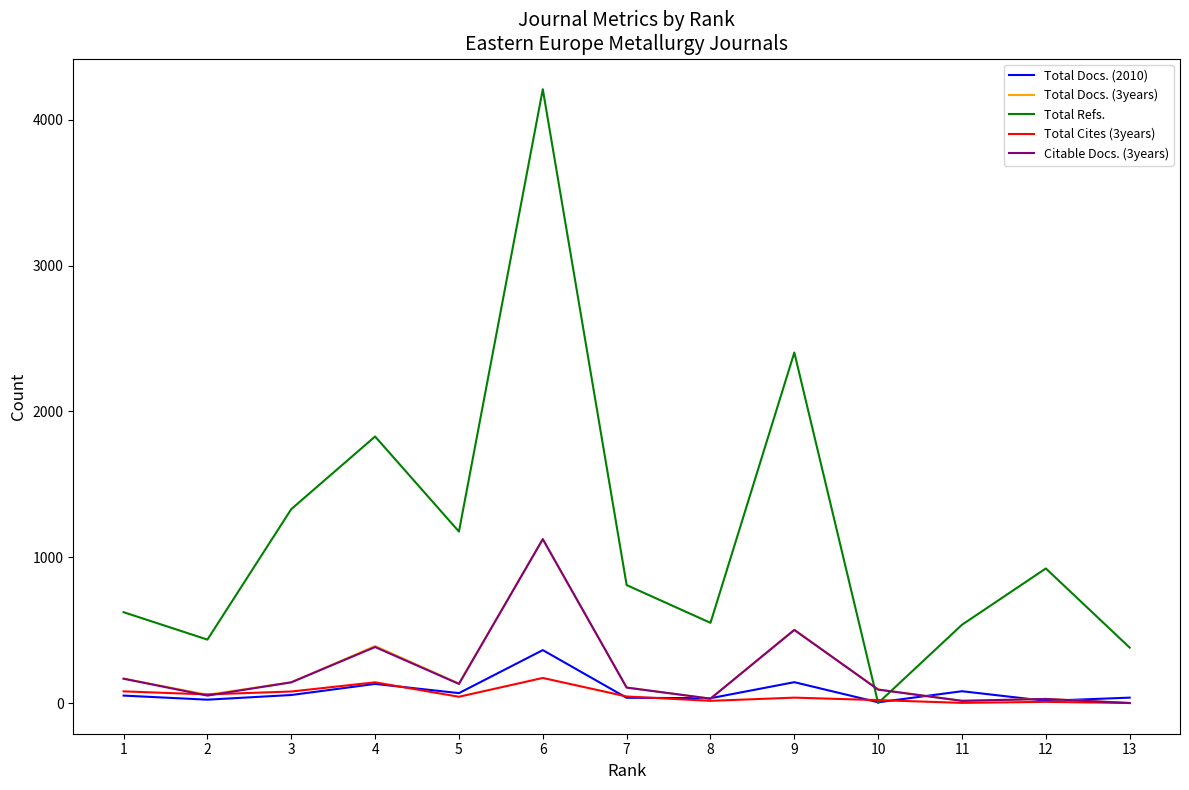

Which series has the largest total across all categories?

Total Refs.